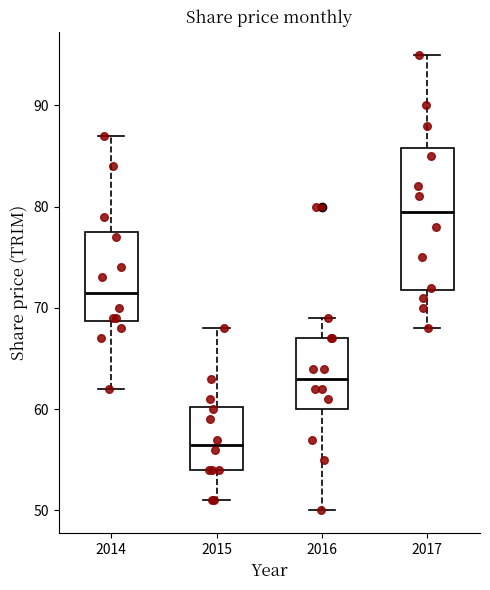

Which box's median line is the lowest?

2015